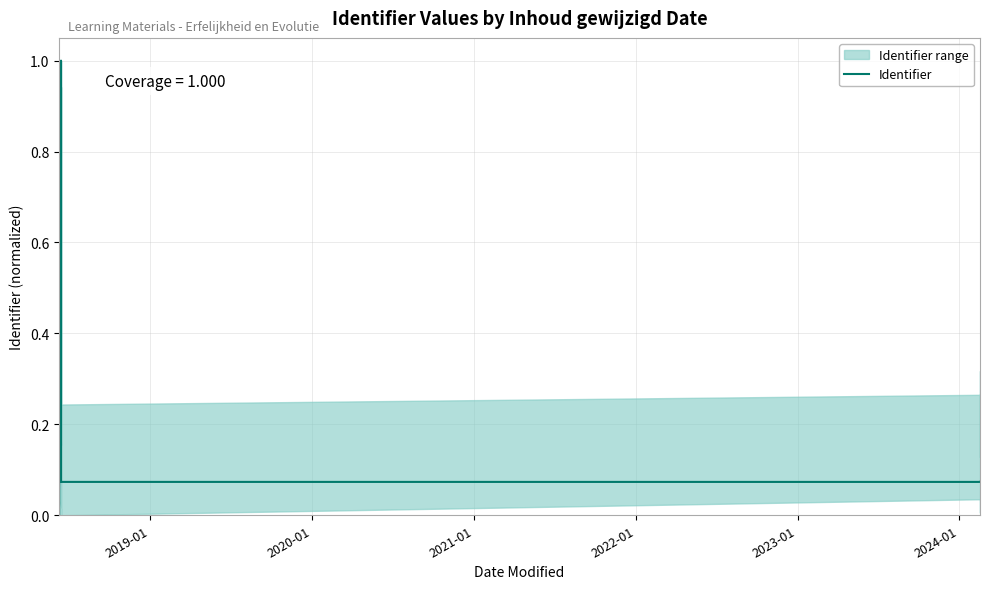

What is the label of the 8th point from the right?

2022-01